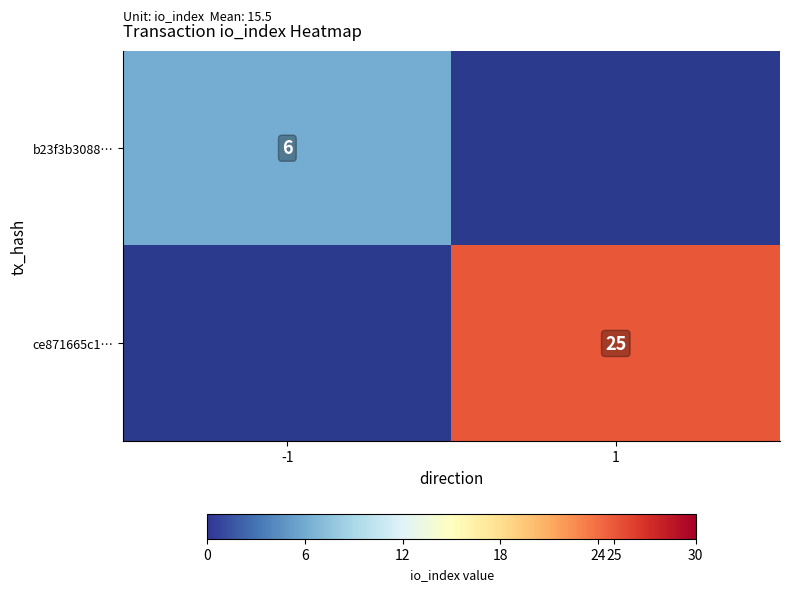

True or false: b23f3b3088… has a value of 6 at -1.

True